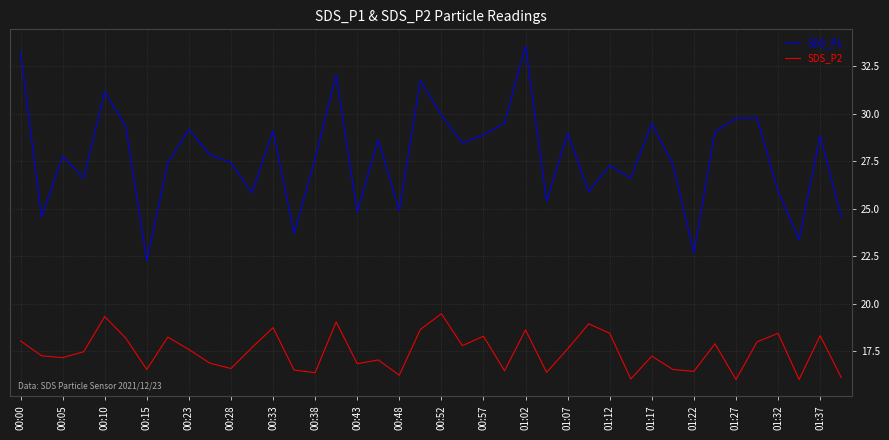

Rank the series by their maximum value, from lowest to highest.

SDS_P2, SDS_P1